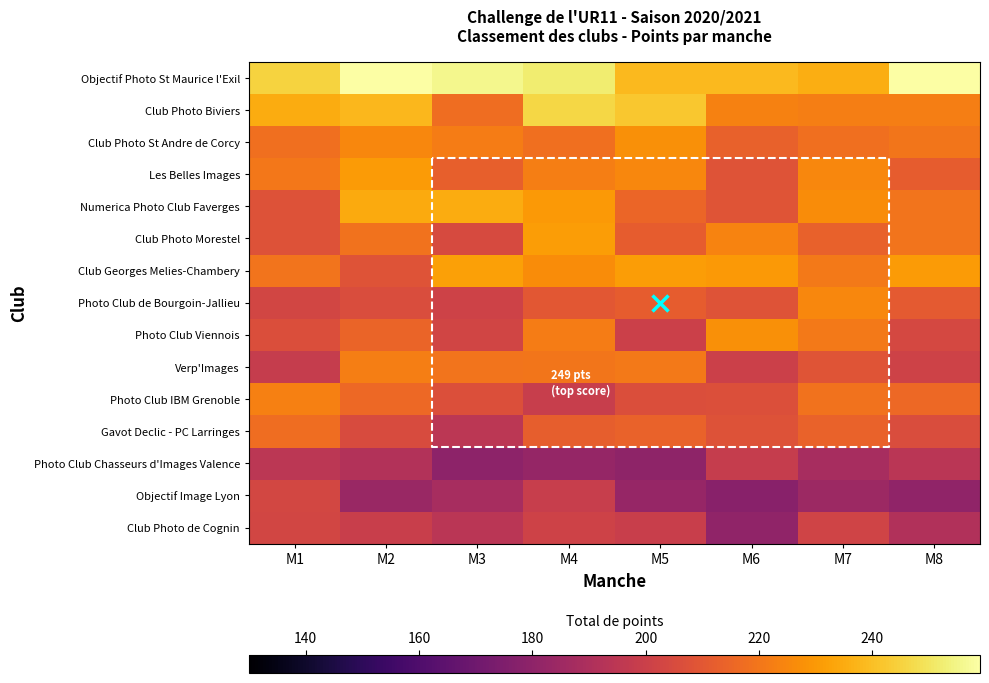

Is it true that Club Photo Biviers equals 235.0 at M1?

True